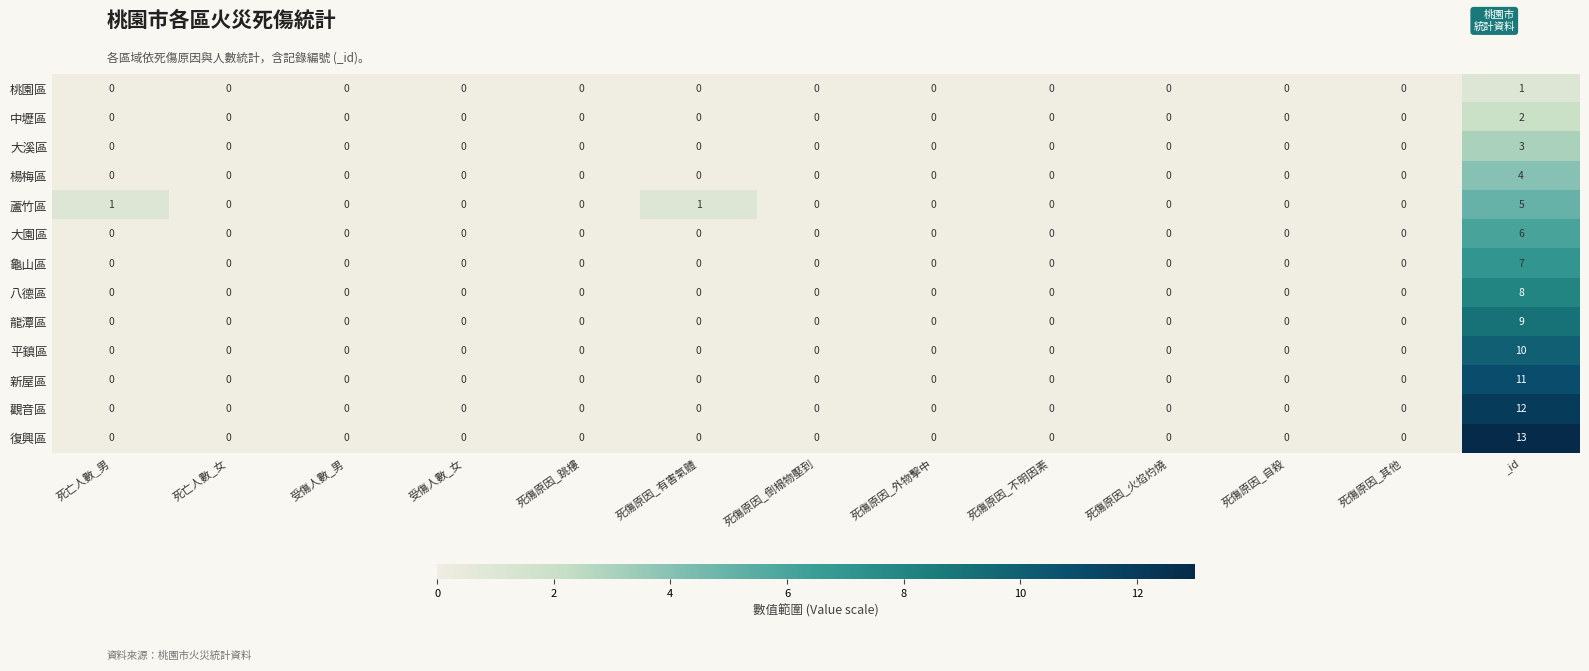

Is it true that 八德區 equals 0 at 死傷原因_自殺?

True